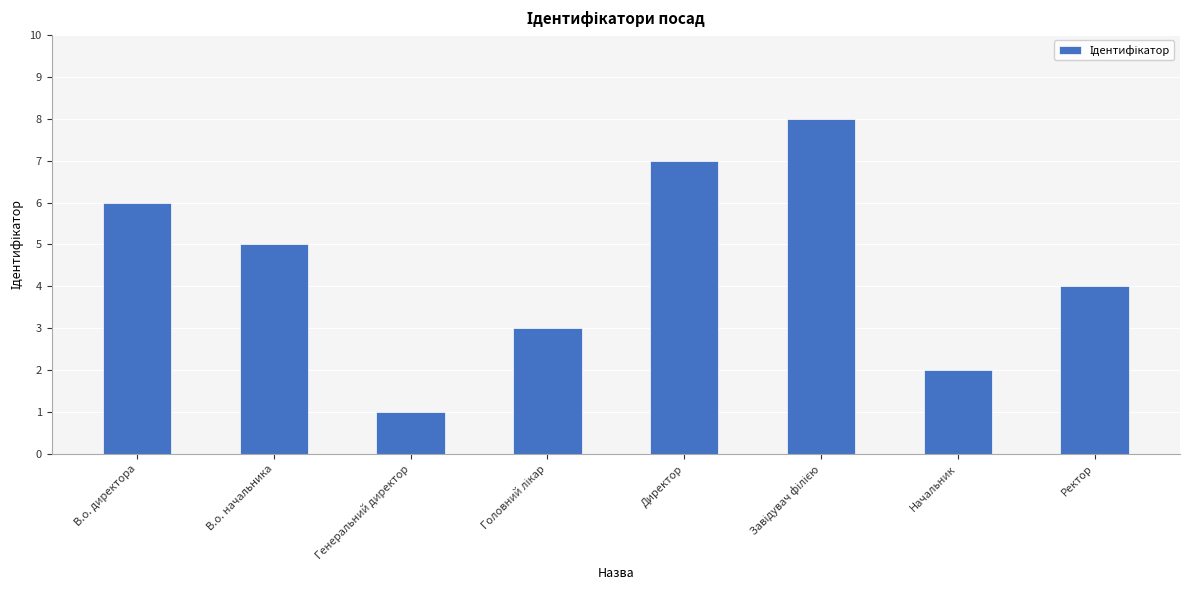

Read the value at Генеральний директор.

1